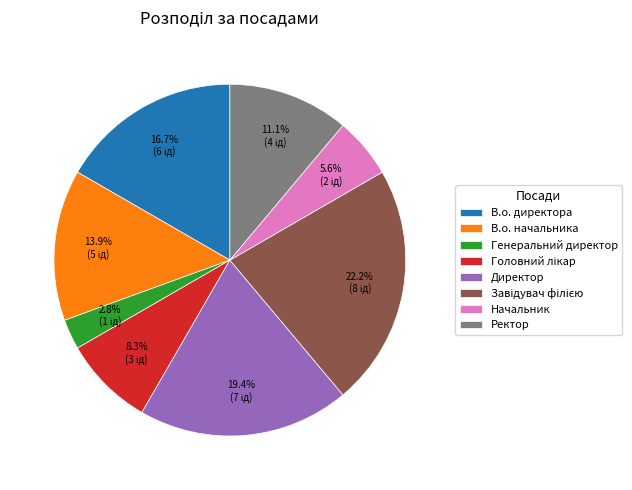

Does any single category account for the majority?

No